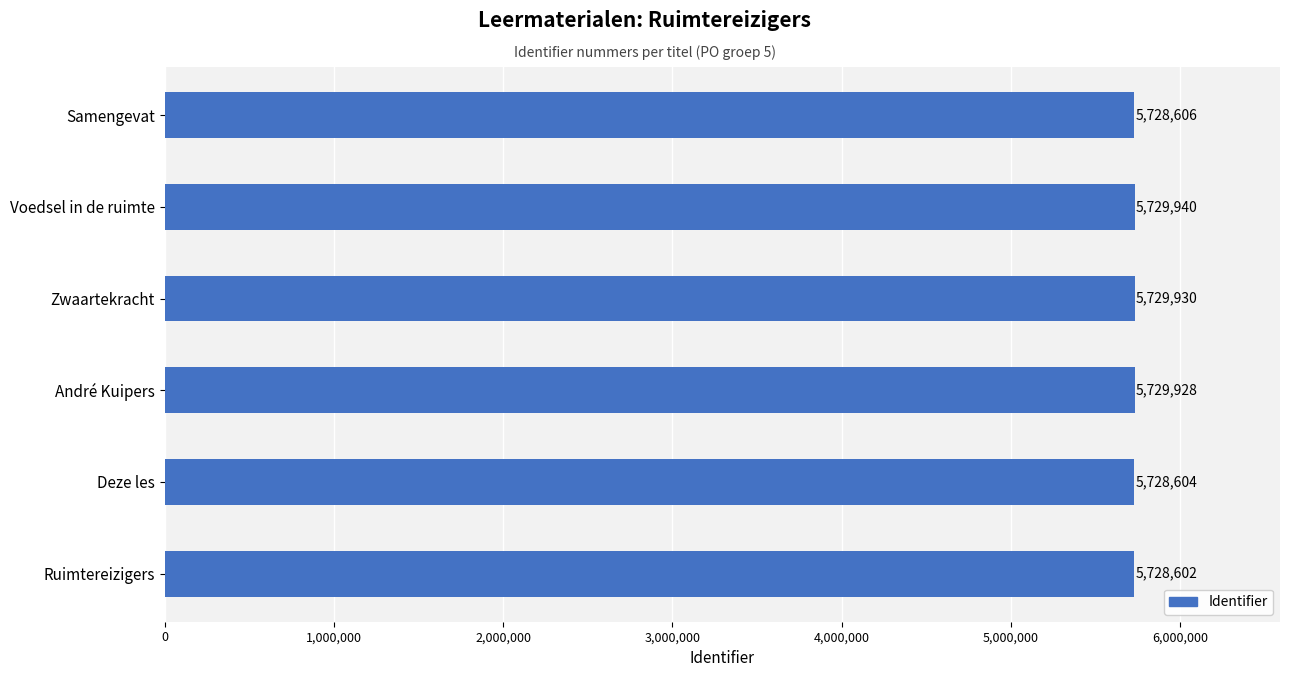

Is it true that the value at Zwaartekracht is 1362429?

False